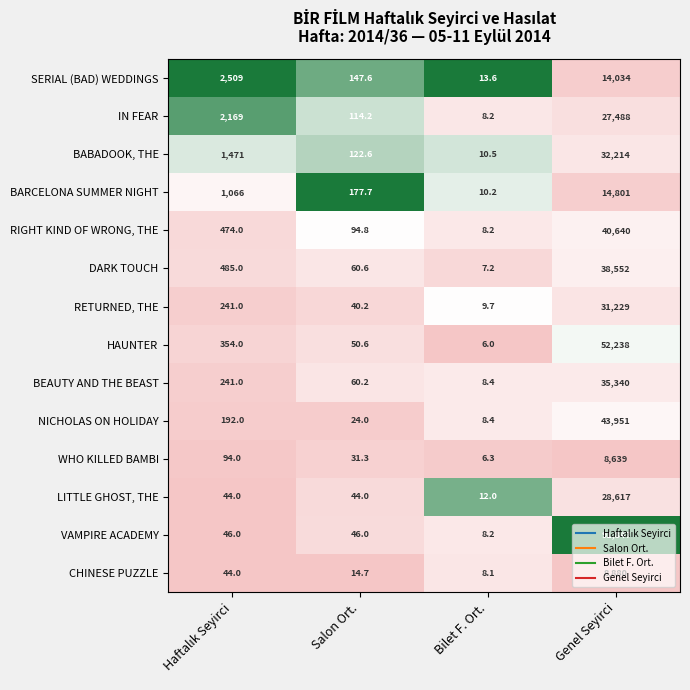

True or false: RIGHT KIND OF WRONG, THE has a value of 13428.6 at Genel Seyirci.

False